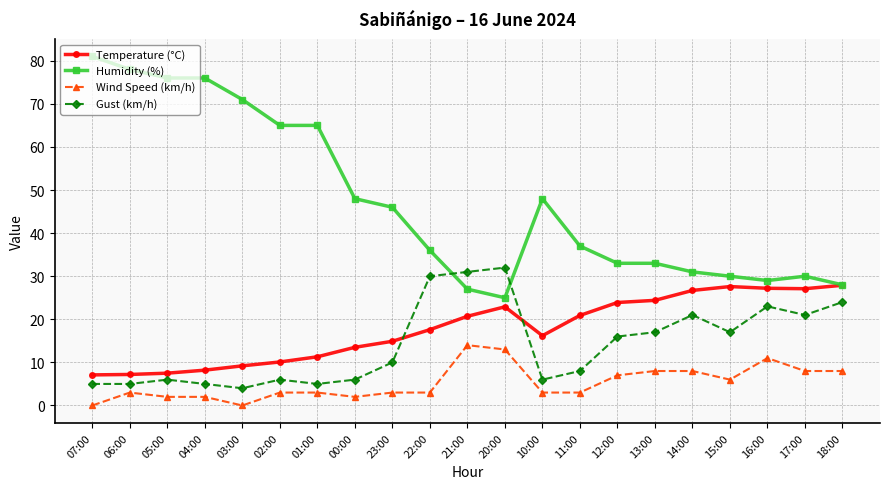

What is the approximate value of Temperature (°C) at 16:00?

27.2